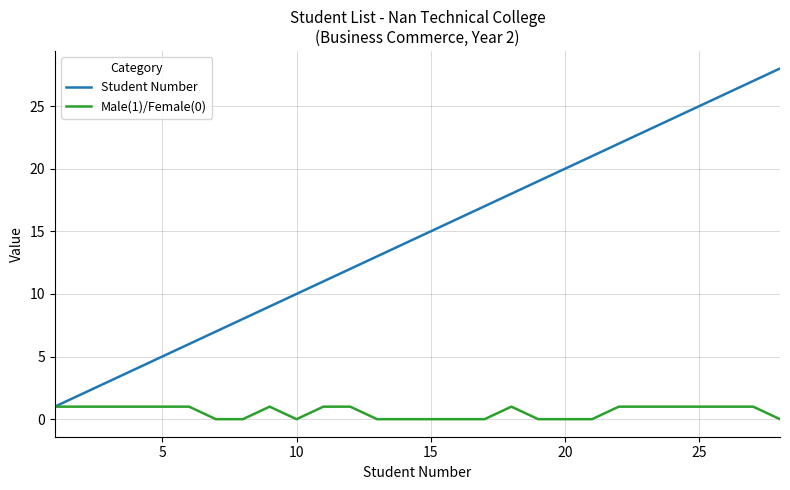

What is the maximum value for Male(1)/Female(0)?

1